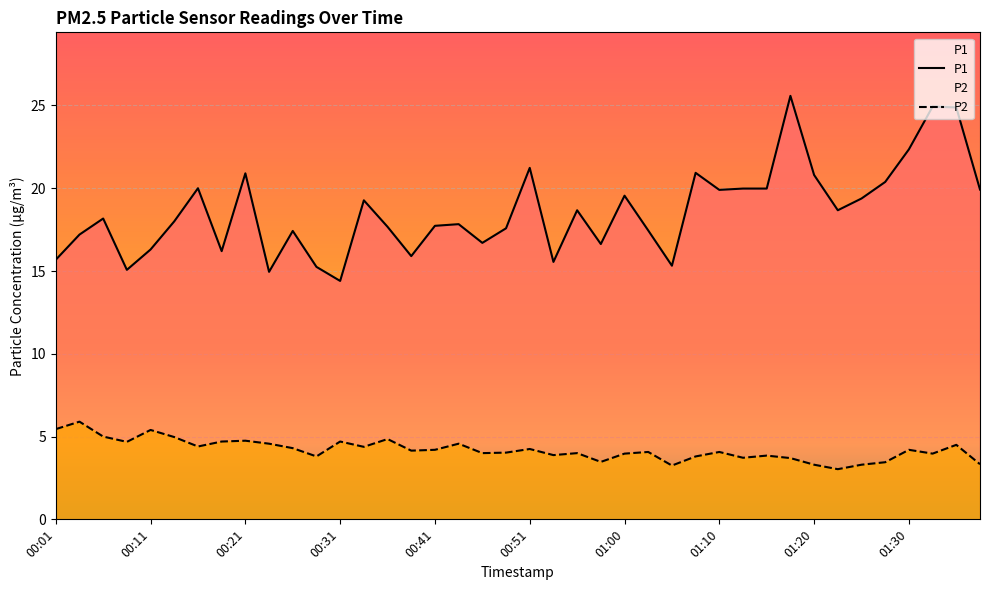

What is the label of the 9th point from the right?

01:18